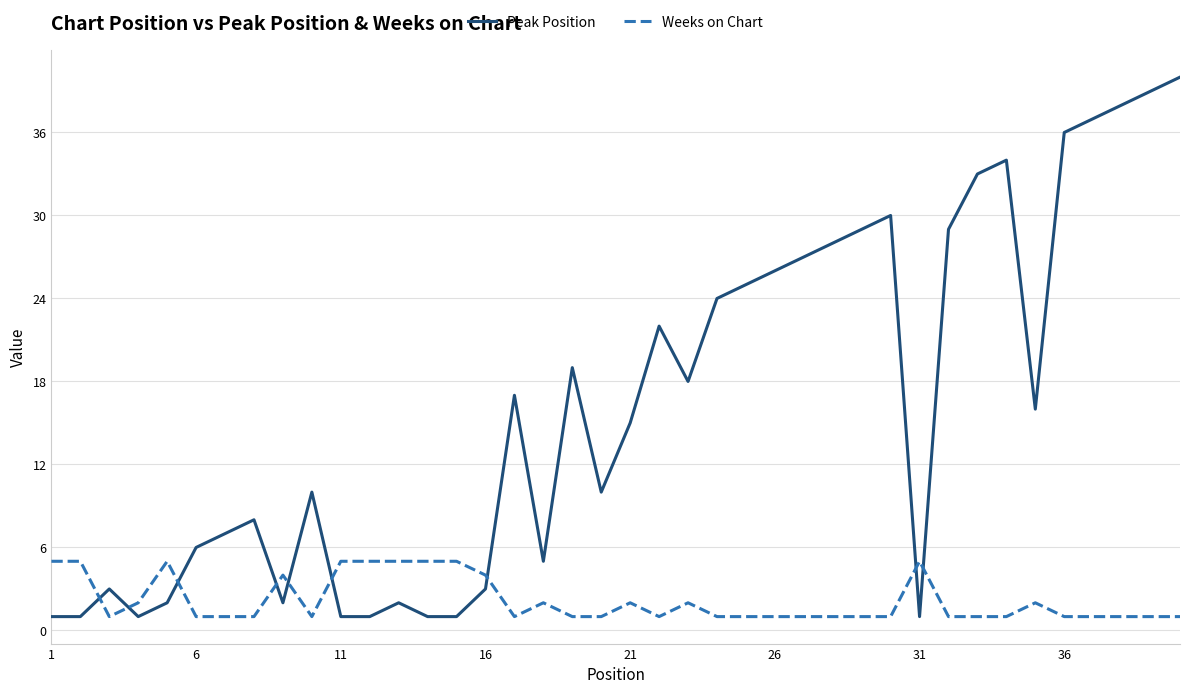

What is the difference between the maximum and minimum values in the Weeks on Chart series?

4